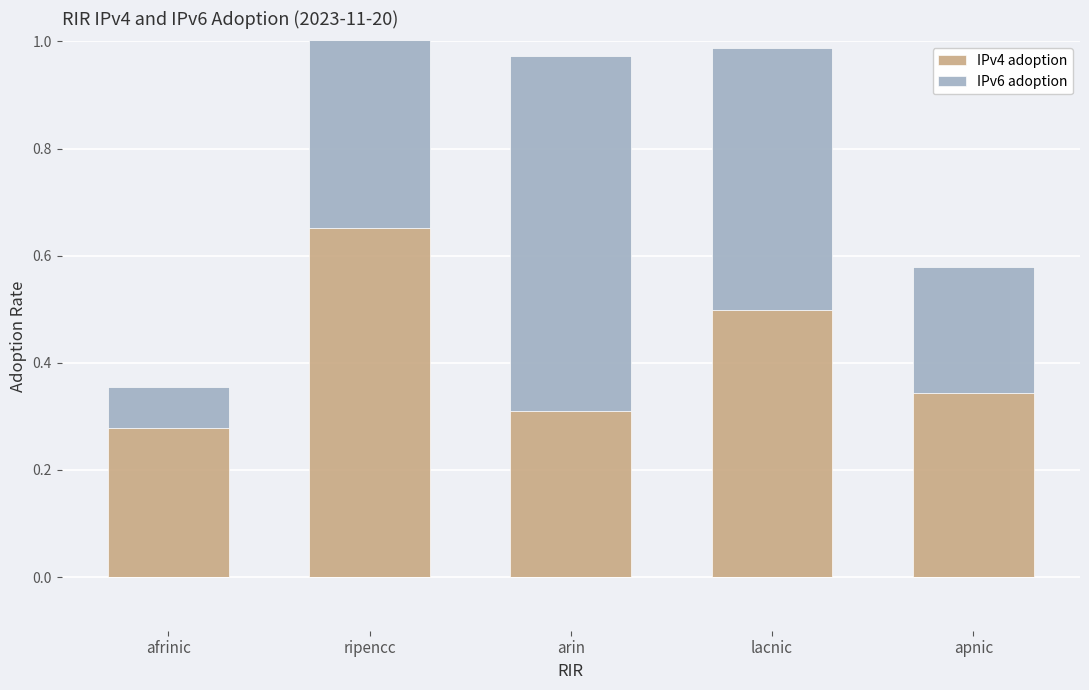

At which label is IPv6 adoption closest to 0?

afrinic